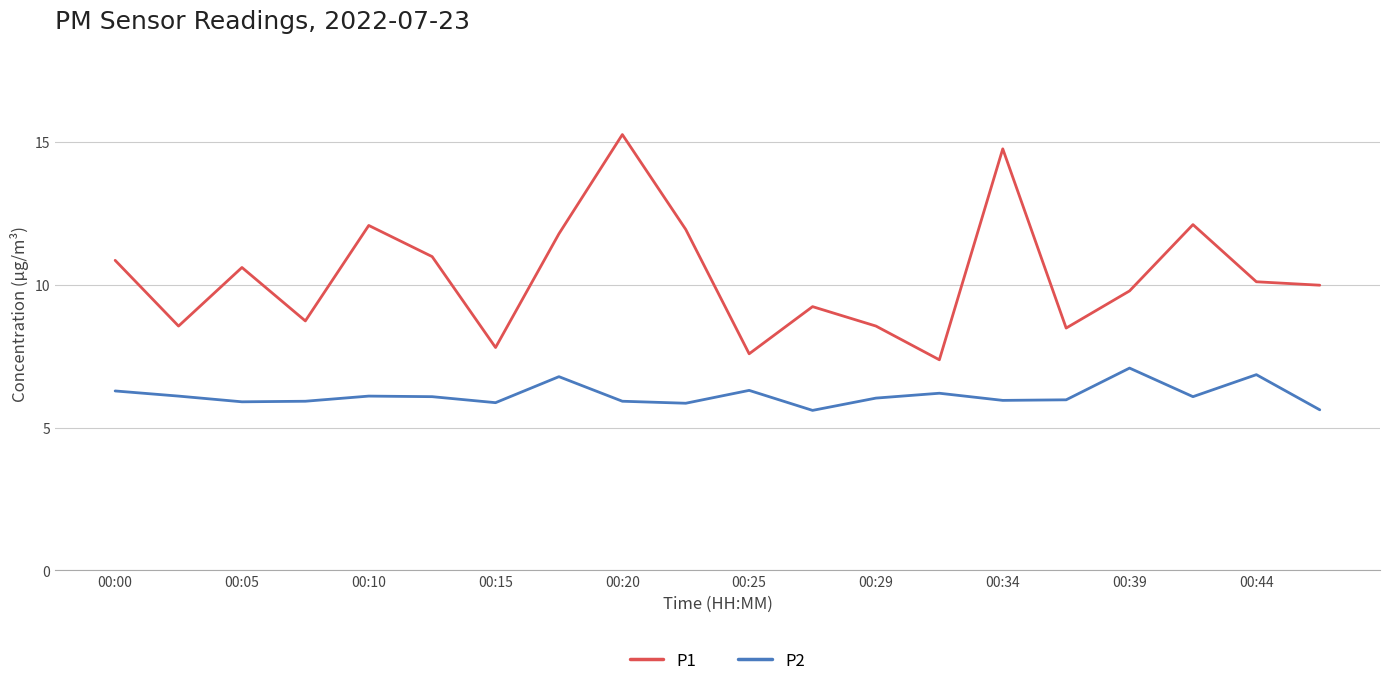

True or false: P1 and P2 cross at least once.

False